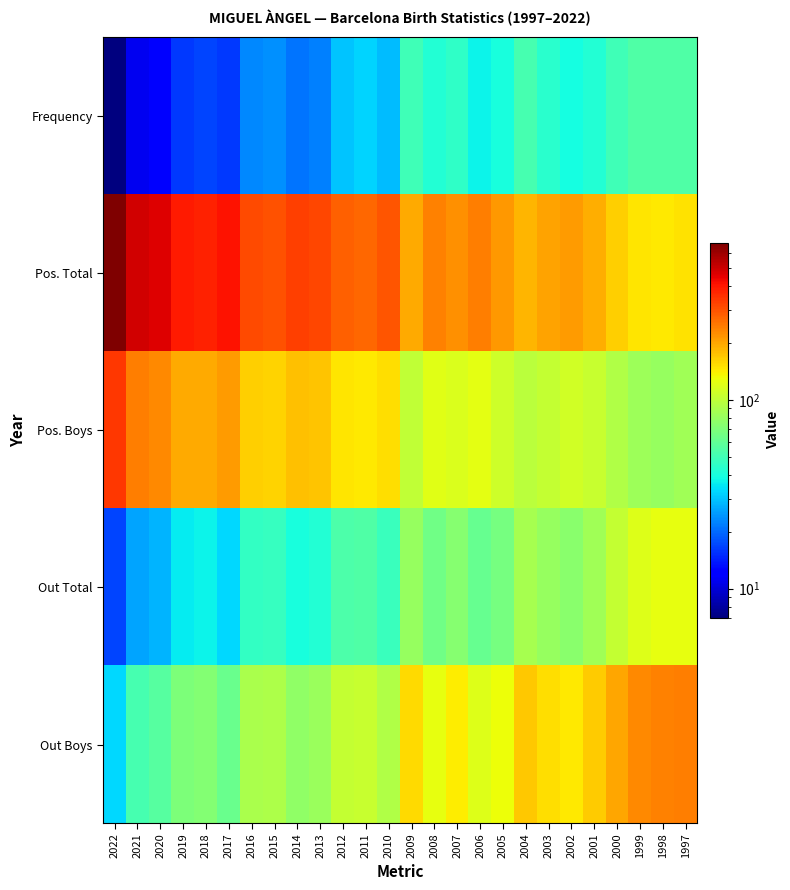

Which has a higher value, 1999 or 2012?

1999